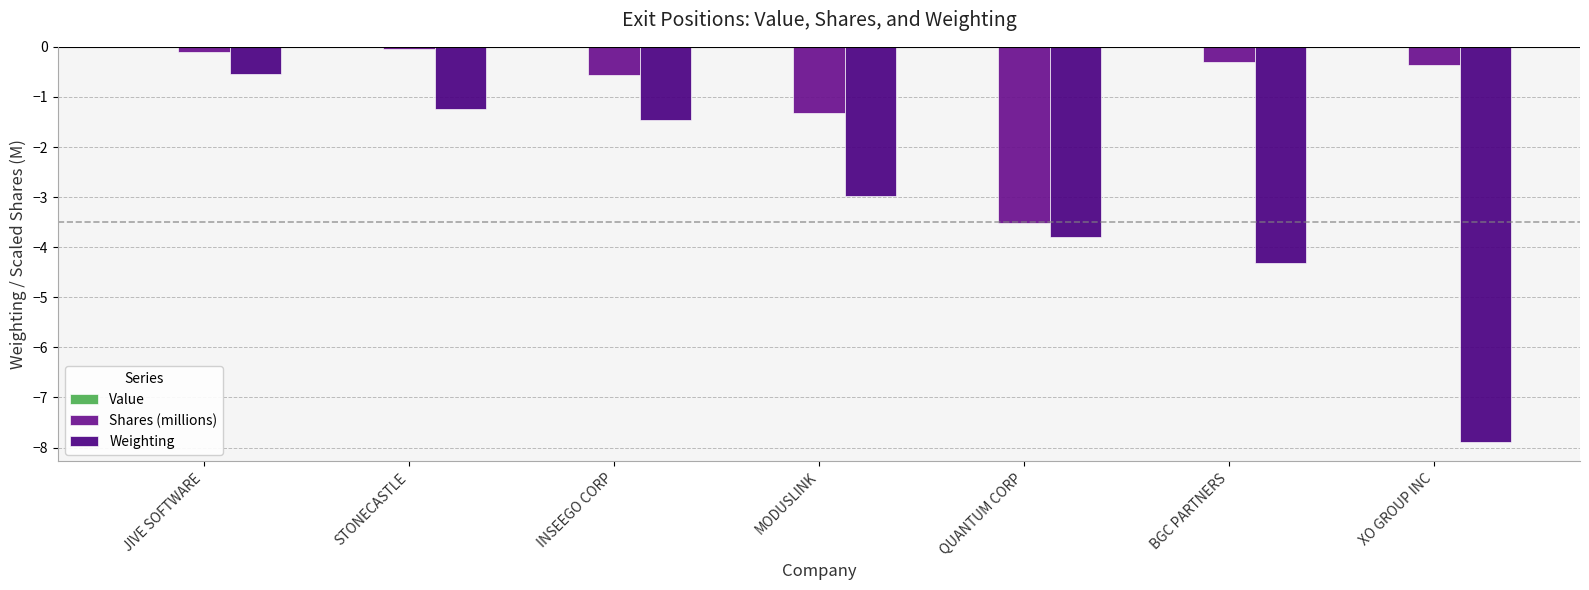

What is the label of the 6th bar from the right?

STONECASTLE